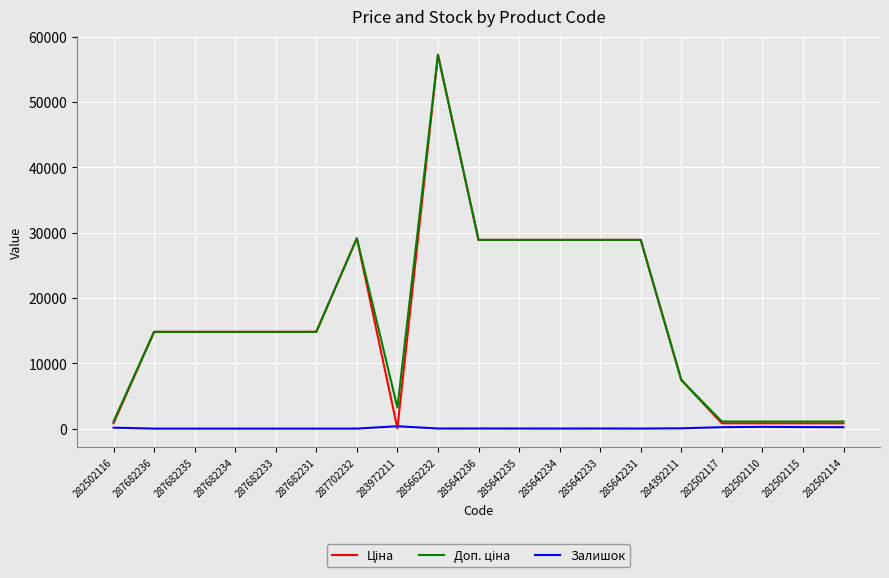

What is the greatest value displayed?

57258.0